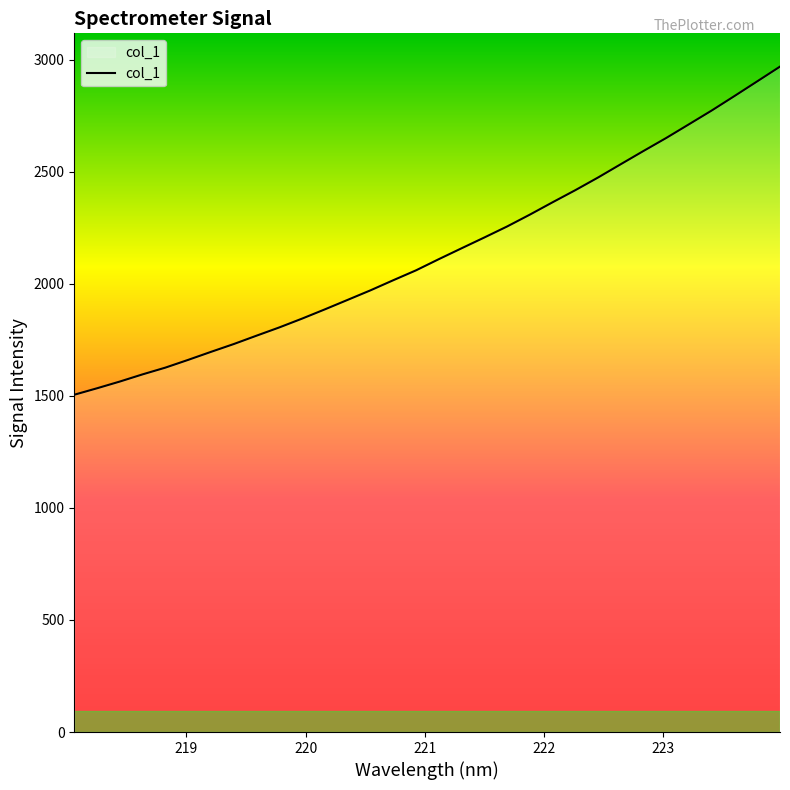

What is the smallest value displayed?

1504.6